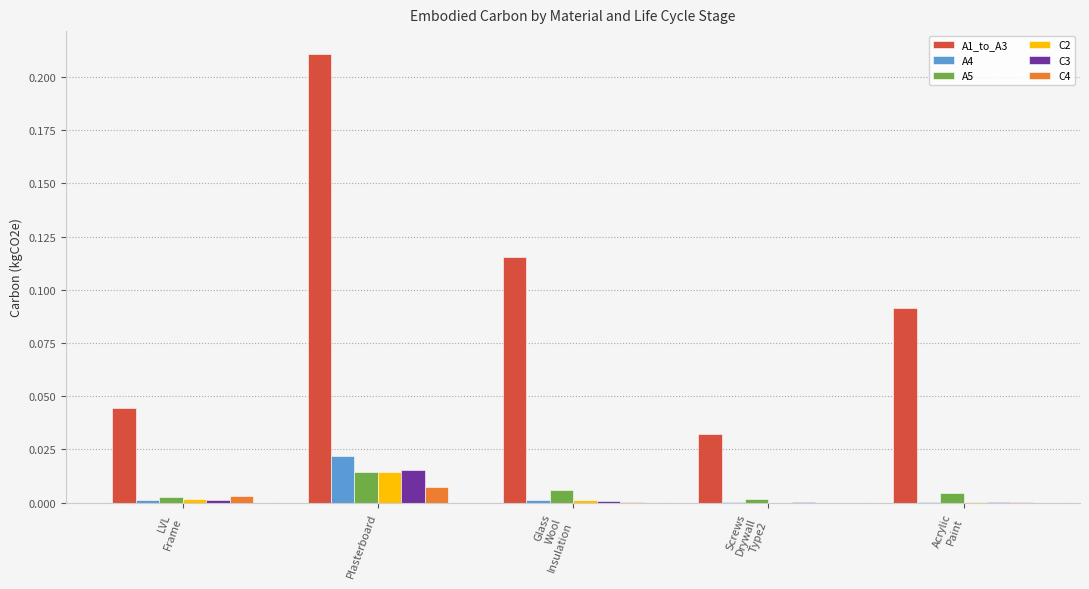

At which label does C2 reach its peak?

Plasterboard